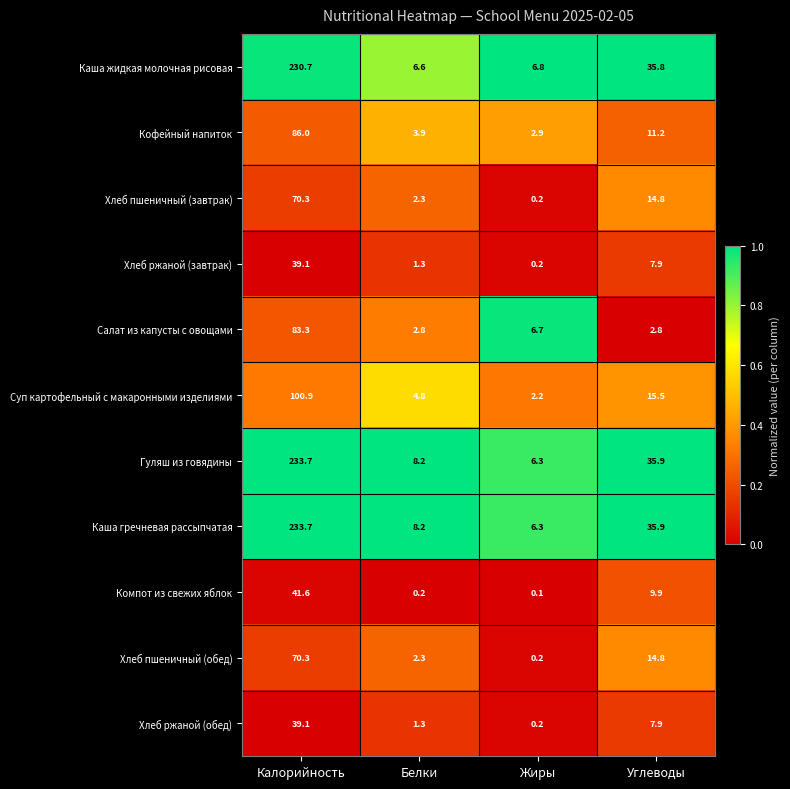

What is the sum of all Суп картофельный с макаронными изделиями values?

123.4